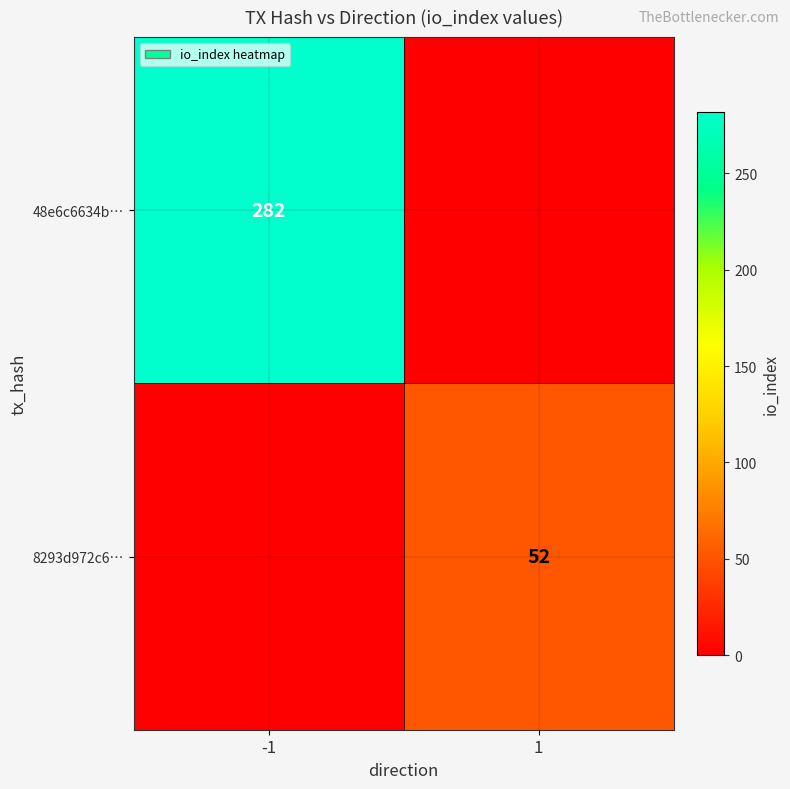

The 48e6c6634b… series shows 117 at -1. True or false?

False